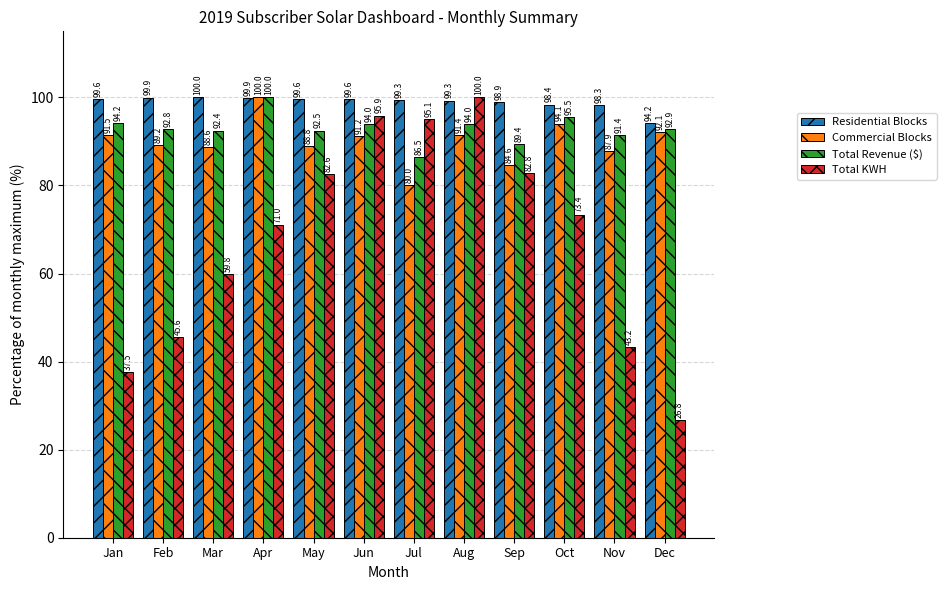

Reading left to right, list all the values displayed in this chart.

Residential Blocks: Jan=99.6	Feb=99.9	Mar=100.0	Apr=99.9	May=99.6	Jun=99.6	Jul=99.3	Aug=99.3	Sep=98.9	Oct=98.4	Nov=98.3	Dec=94.2
Commercial Blocks: Jan=91.5	Feb=89.2	Mar=88.6	Apr=100.0	May=88.8	Jun=91.2	Jul=80.0	Aug=91.4	Sep=84.6	Oct=94.1	Nov=87.9	Dec=92.1
Total Revenue ($): Jan=94.2	Feb=92.8	Mar=92.4	Apr=100.0	May=92.5	Jun=94.0	Jul=86.5	Aug=94.0	Sep=89.4	Oct=95.5	Nov=91.4	Dec=92.9
Total KWH: Jan=37.5	Feb=45.6	Mar=59.8	Apr=71.0	May=82.6	Jun=95.9	Jul=95.1	Aug=100.0	Sep=82.8	Oct=73.4	Nov=43.2	Dec=26.8